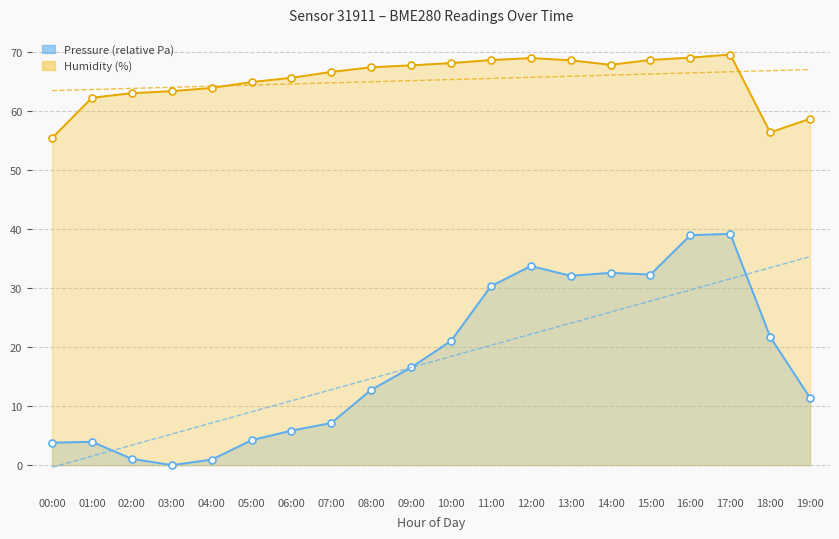

At which label does Humidity (%) reach its peak?

17:00